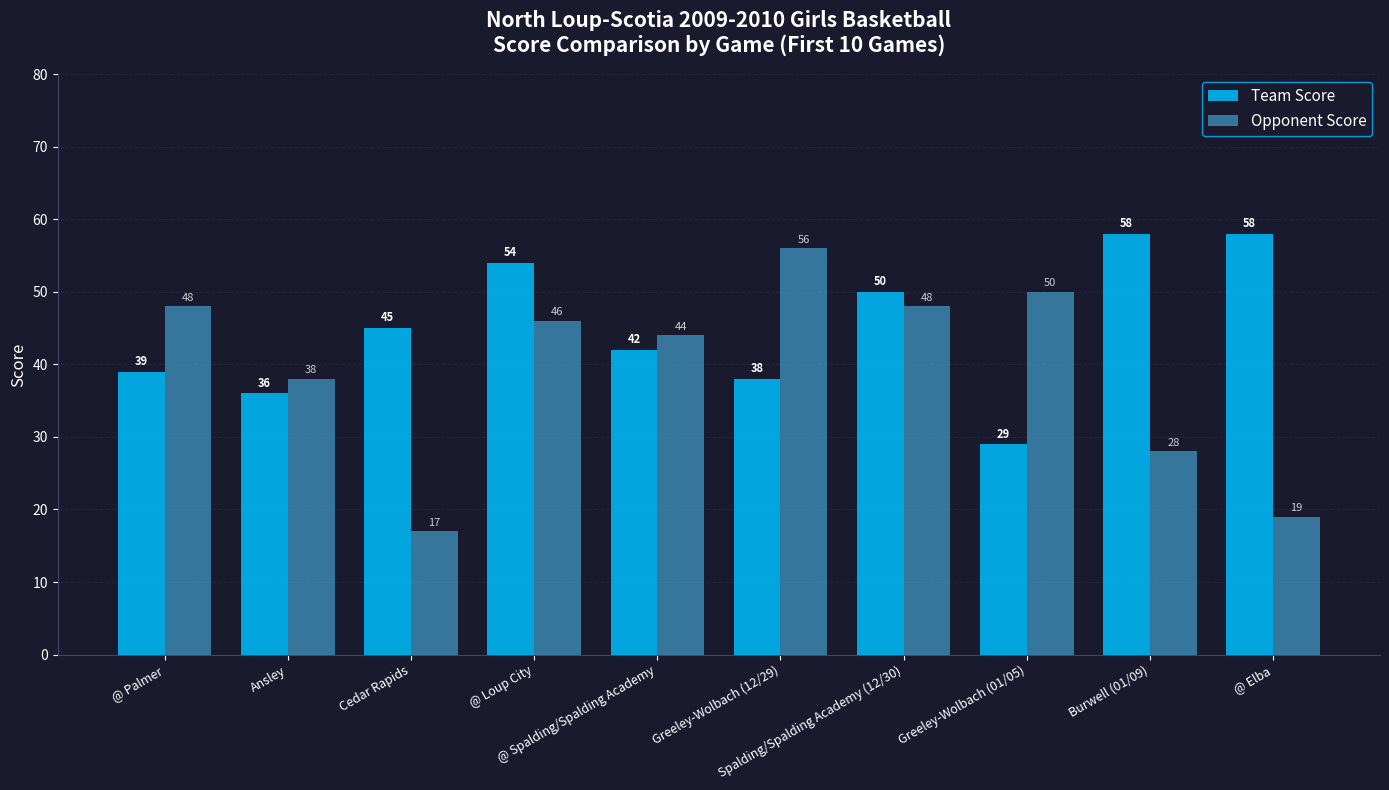

What is the label of the 6th bar from the left?

Greeley-Wolbach (12/29)